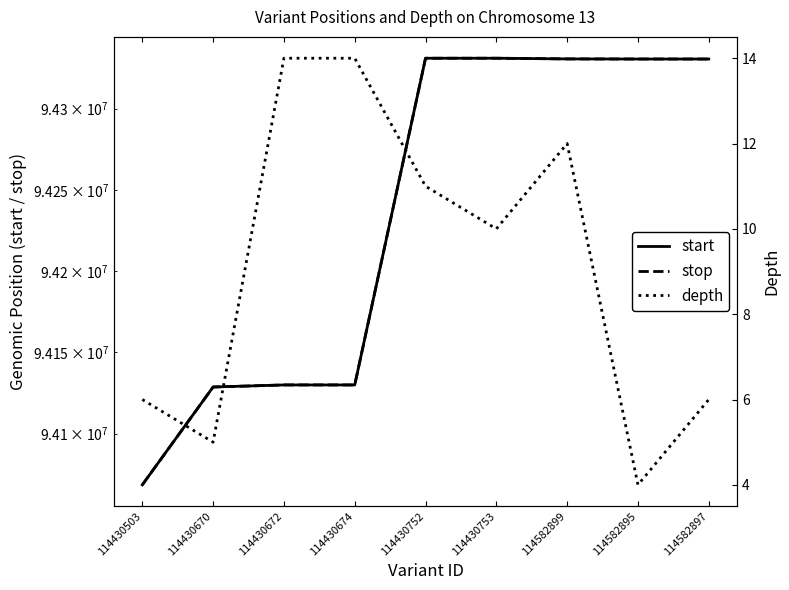

List the series in order of their peak value, lowest first.

depth, start, stop